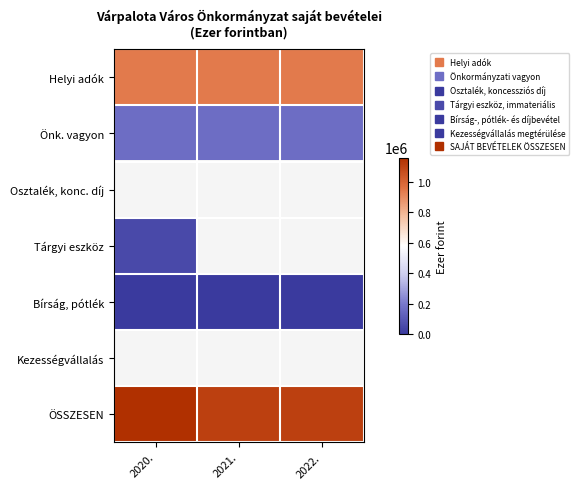

What is the spread (max minus min) of values at 2021.?

1105035.0